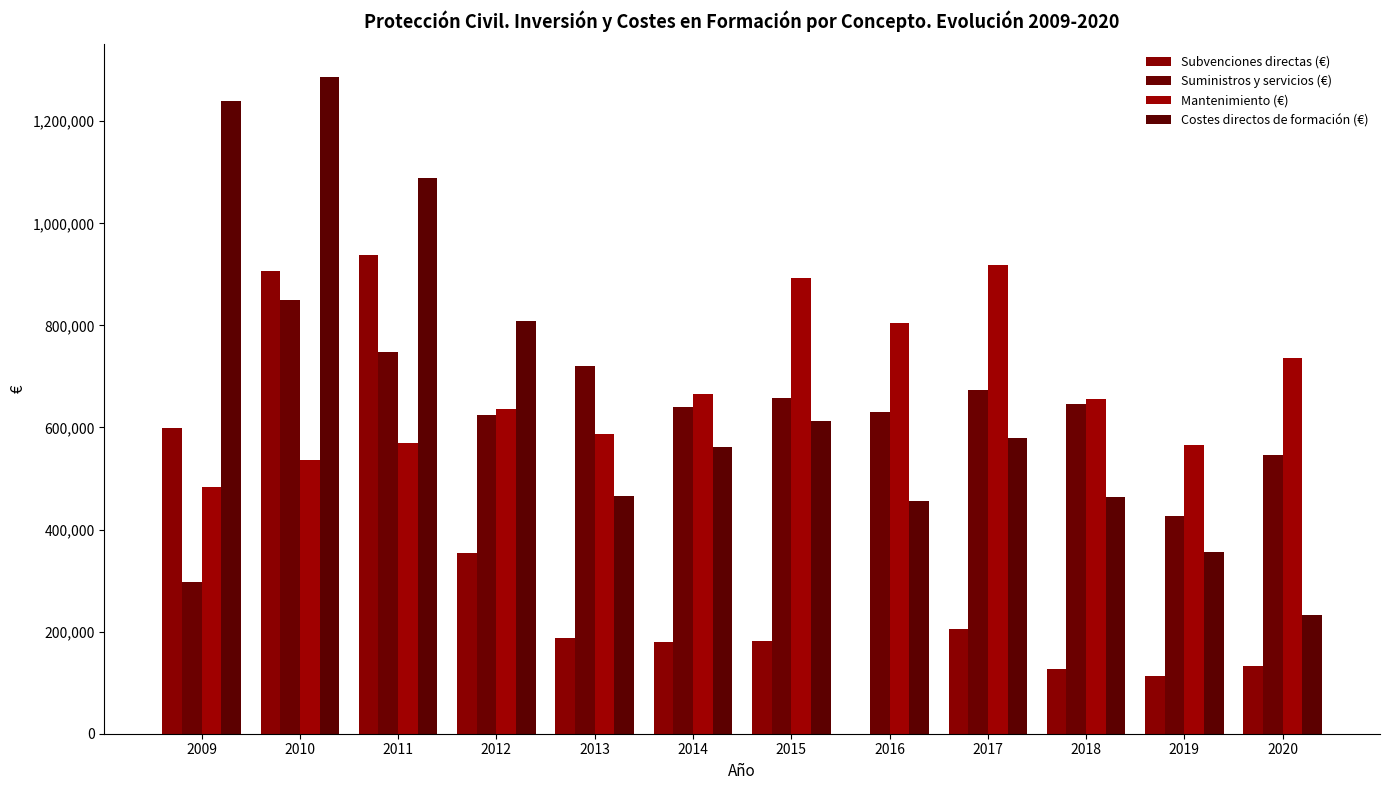

What is the total value across all series at 2016?

1890269.1